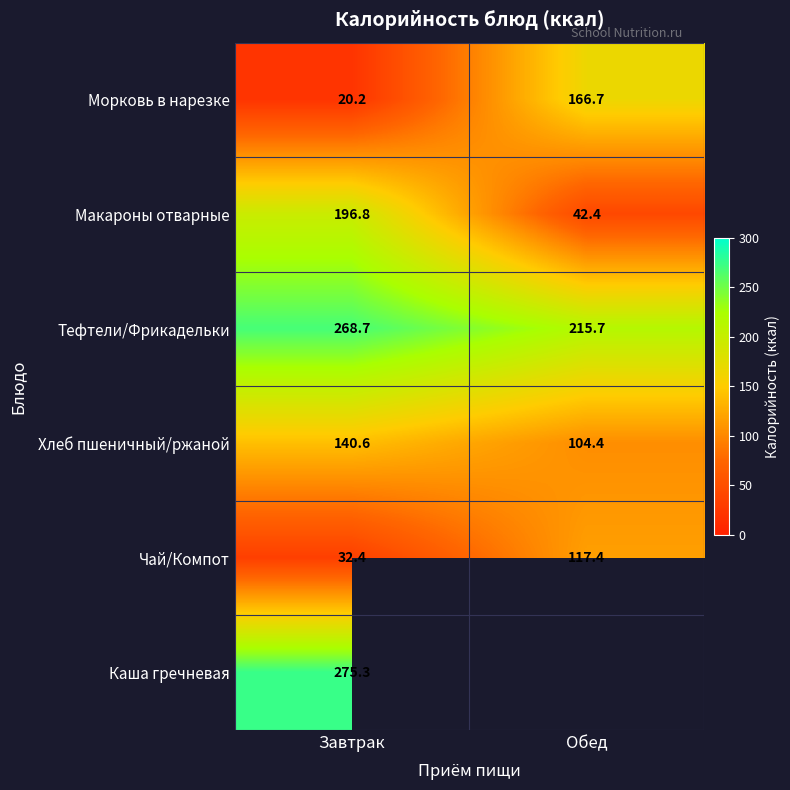

Is the value of Макароны отварные at Обед greater than the value of Хлеб пшеничный/ржаной at Обед?

No